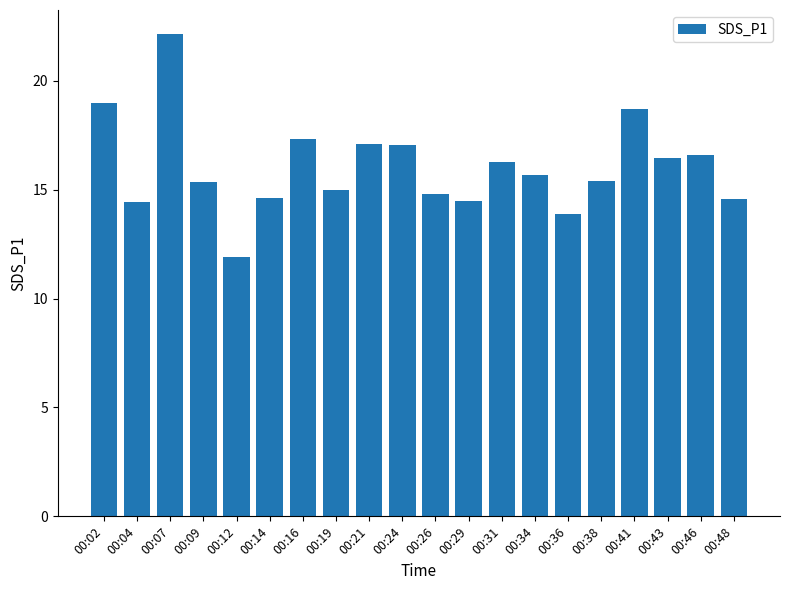

The value at 00:48 is 14.6. True or false?

True